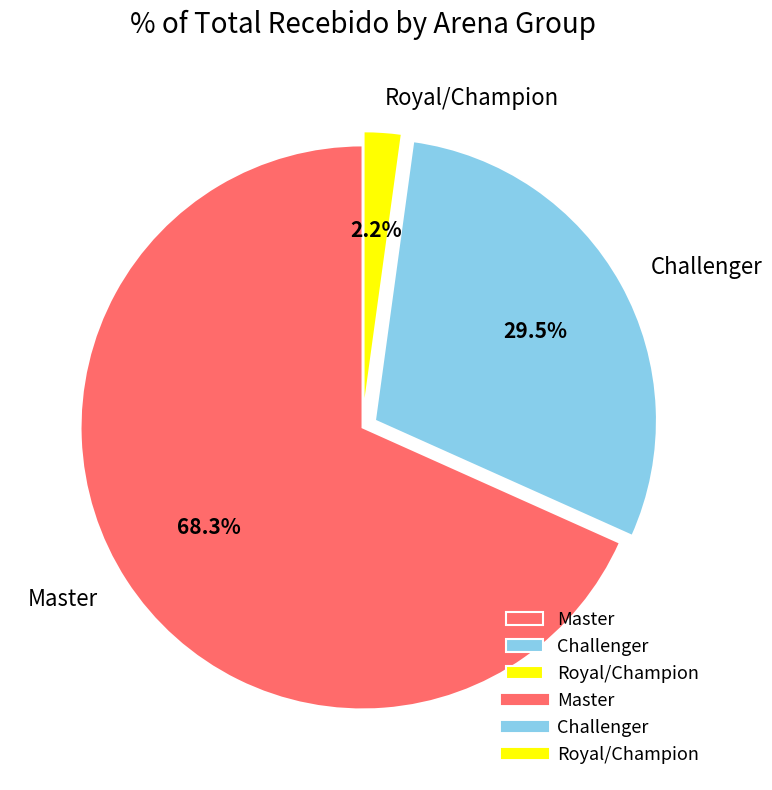

How much of the chart is everything except Challenger?

70.5%